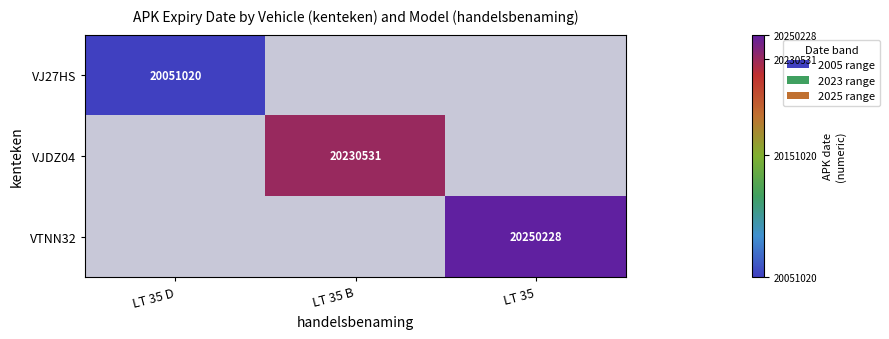

True or false: VJ27HS has a value of 20051020 at LT 35 D.

True